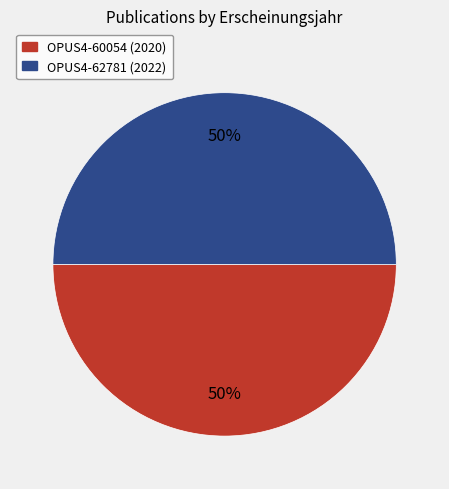

Count the number of slices in the pie.

2